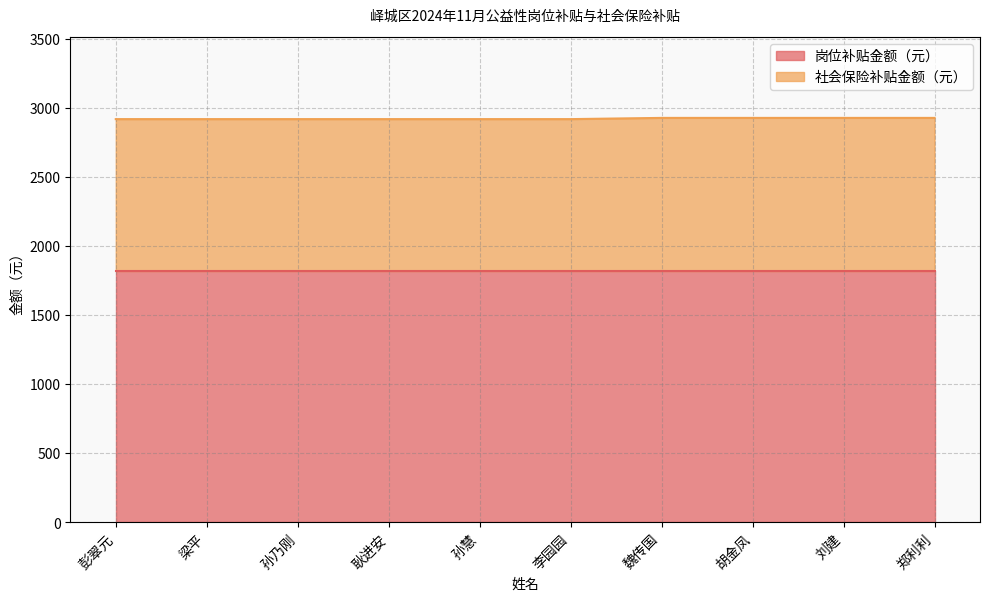

What position from the right is 耿进安?

7